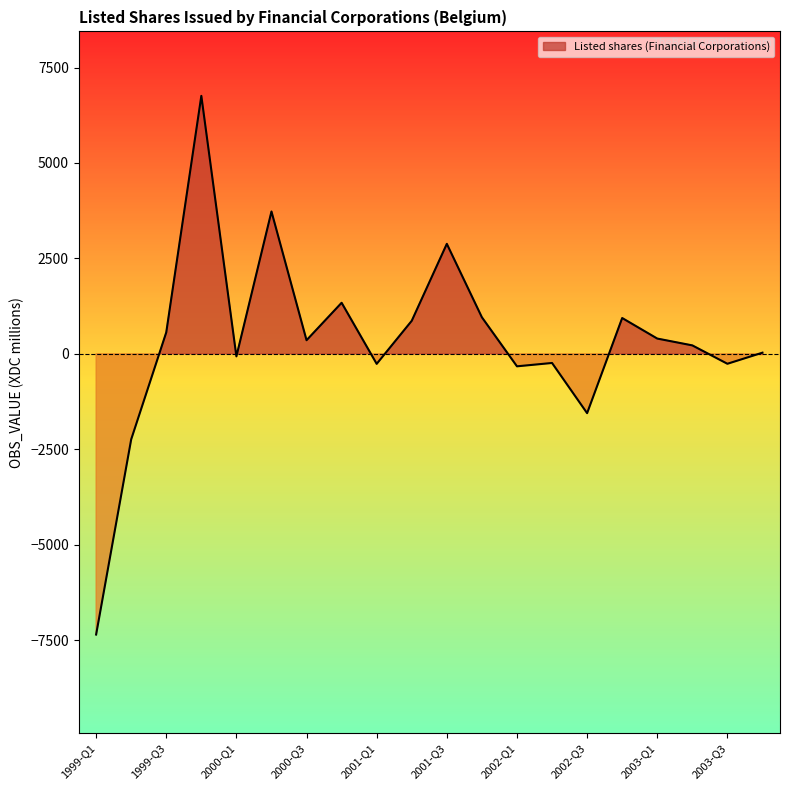

Rank the categories by value from lowest to highest.

1999-Q1, 1999-Q2, 2002-Q3, 2002-Q1, 2001-Q1, 2003-Q3, 2002-Q2, 2000-Q1, 2003-Q4, 2003-Q2, 2000-Q3, 2003-Q1, 1999-Q3, 2001-Q2, 2002-Q4, 2001-Q4, 2000-Q4, 2001-Q3, 2000-Q2, 1999-Q4